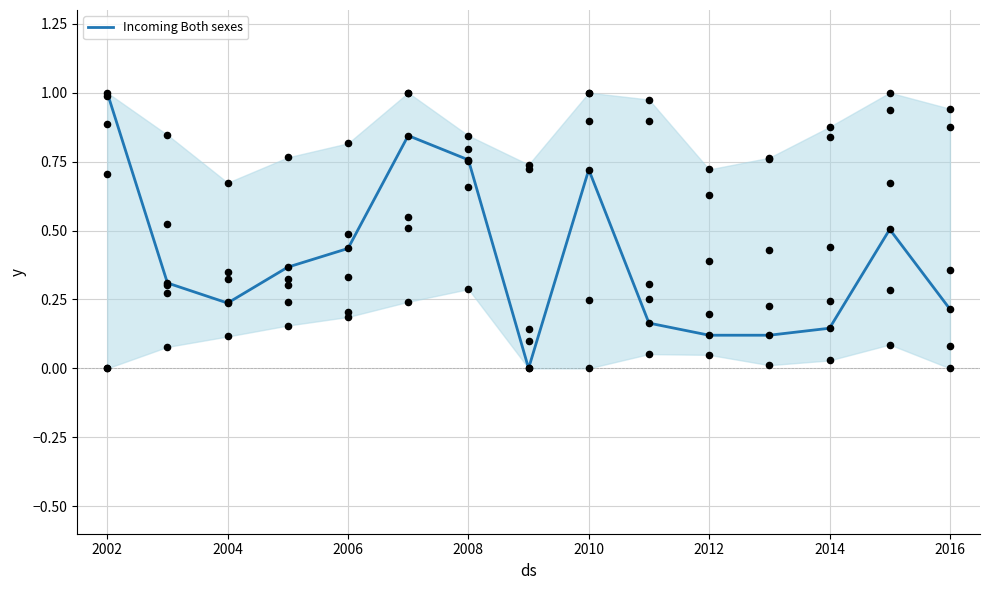

At which label does Incoming Both sexes reach its peak?

2002